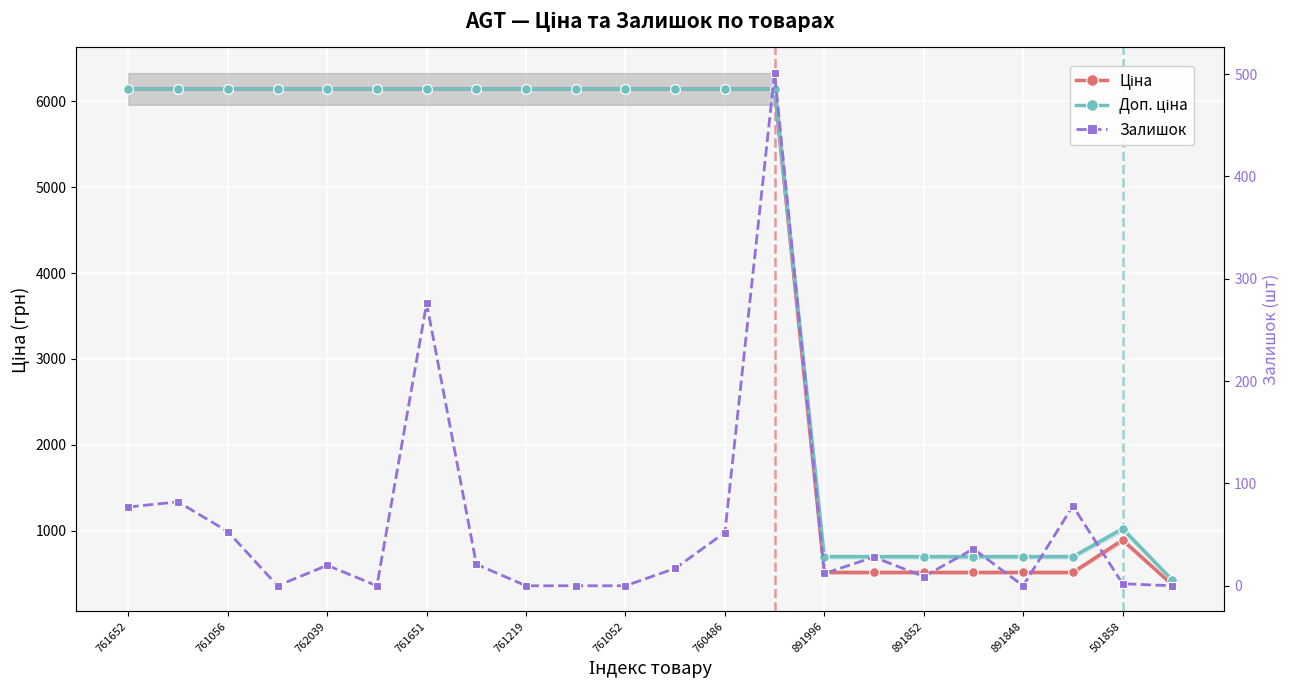

What is the approximate value of Доп. ціна at 13?

6143.2